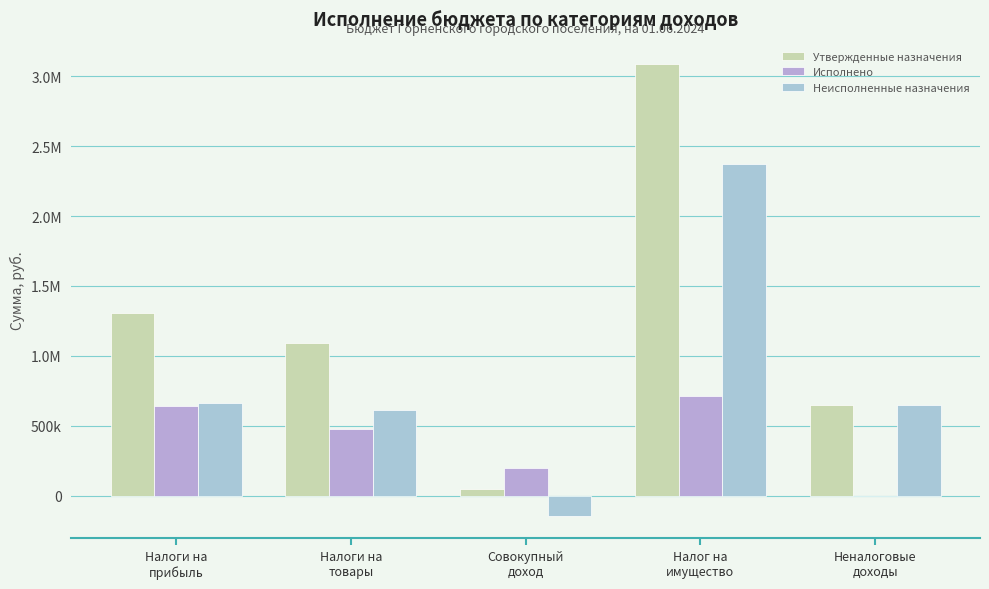

What is the minimum value for Утвержденные назначения?

50700.0